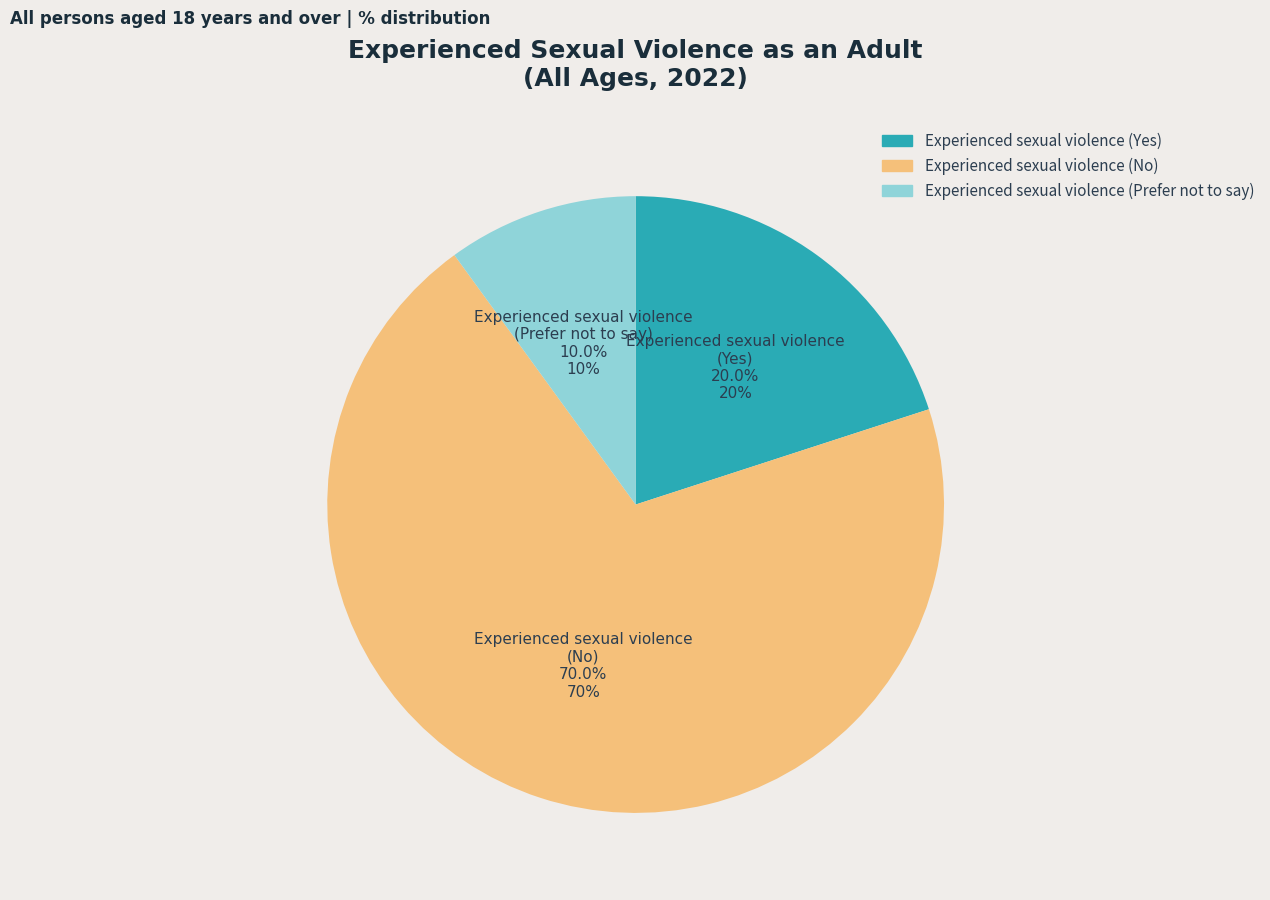

Does any single category account for the majority?

Yes